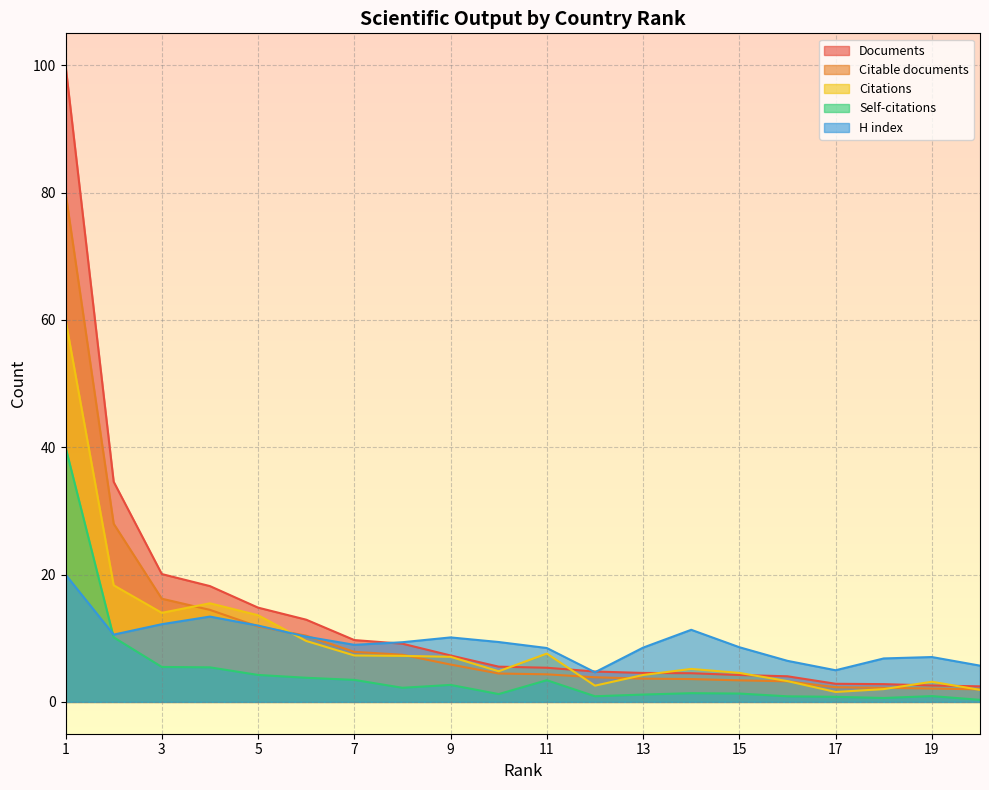

In Citations, how many points are lower than both neighbors (excluding endpoints)?

4